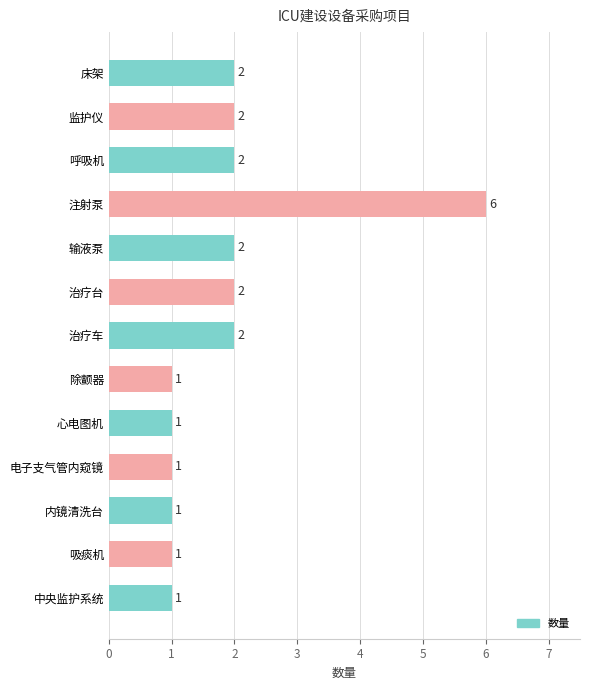

Count the number of categories in the chart.

13